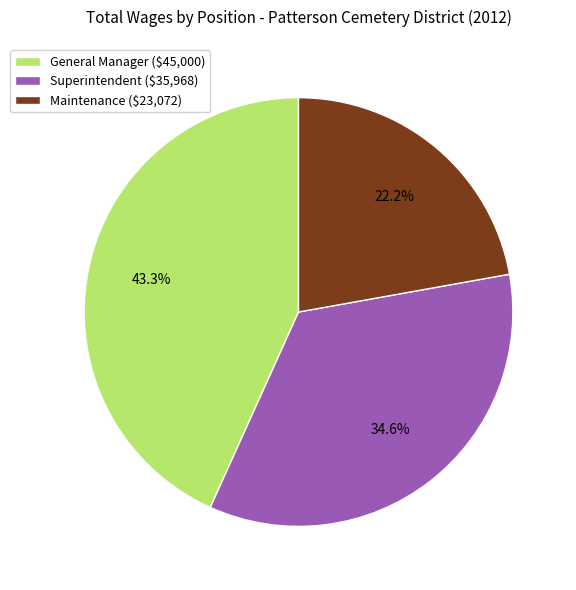

How much of the chart is everything except Superintendent ($35,968)?

65.4%